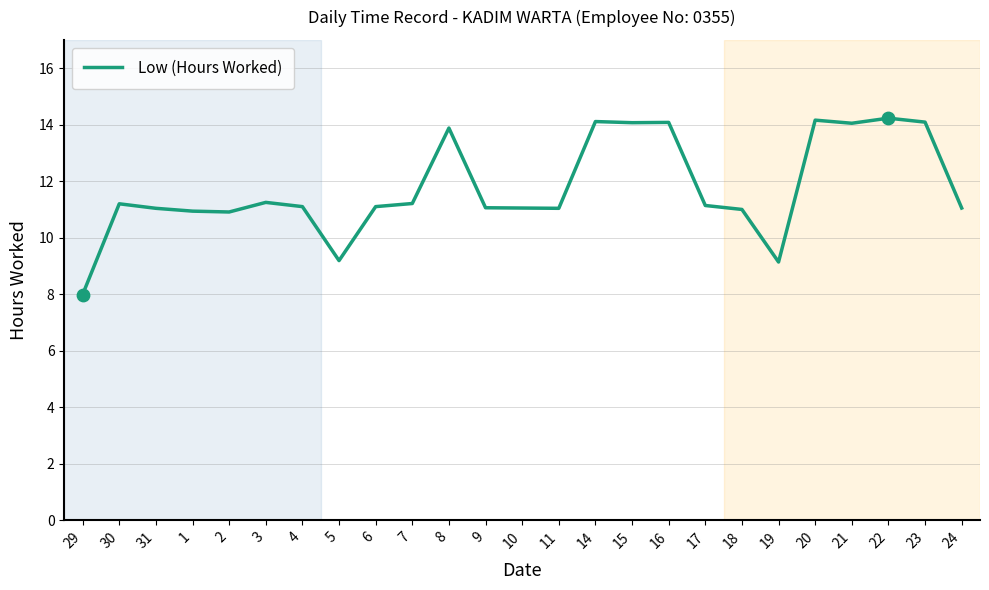

What is the change in value from 29 to 7?

+3.2